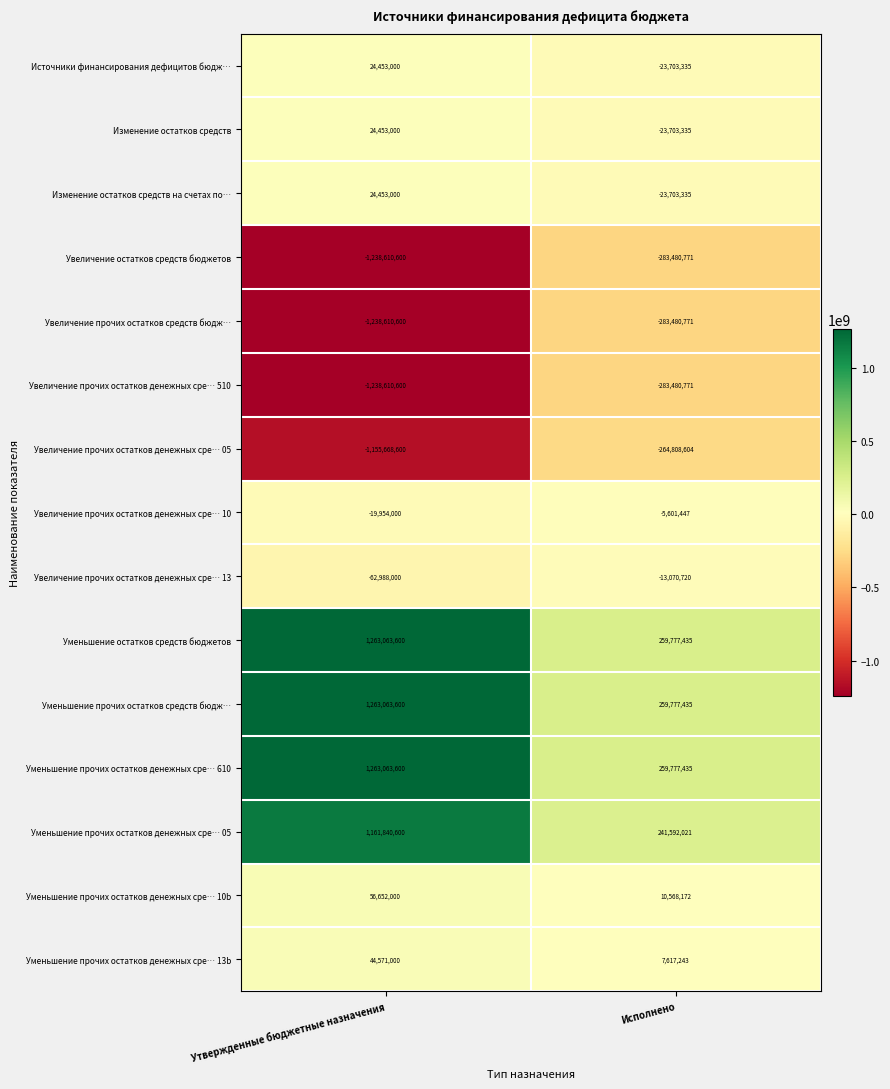

The Уменьшение остатков средств бюджетов series shows 128108406 at Исполнено. True or false?

False